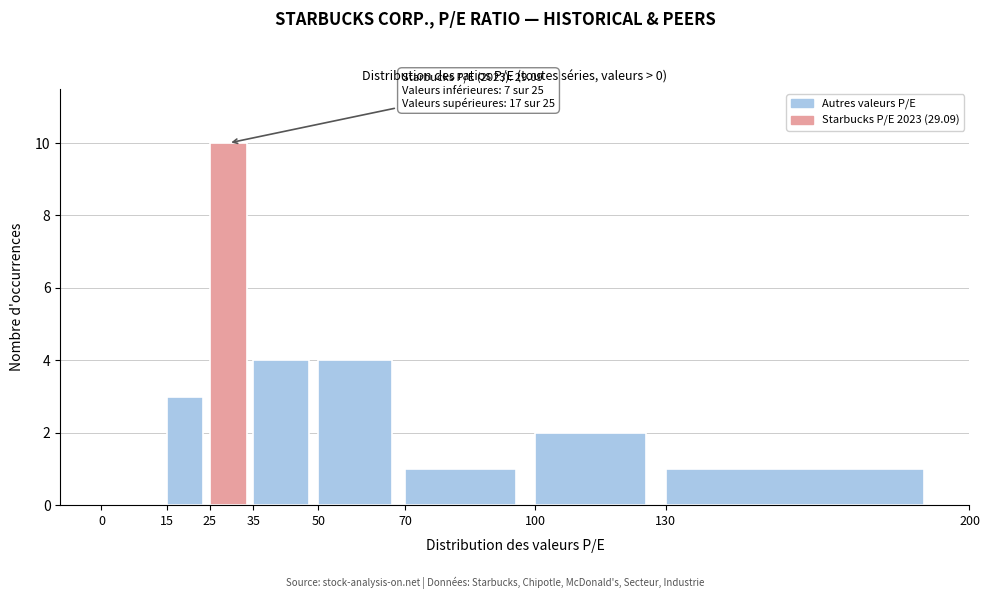

Which range on the x-axis has the tallest bar?

25 to 35